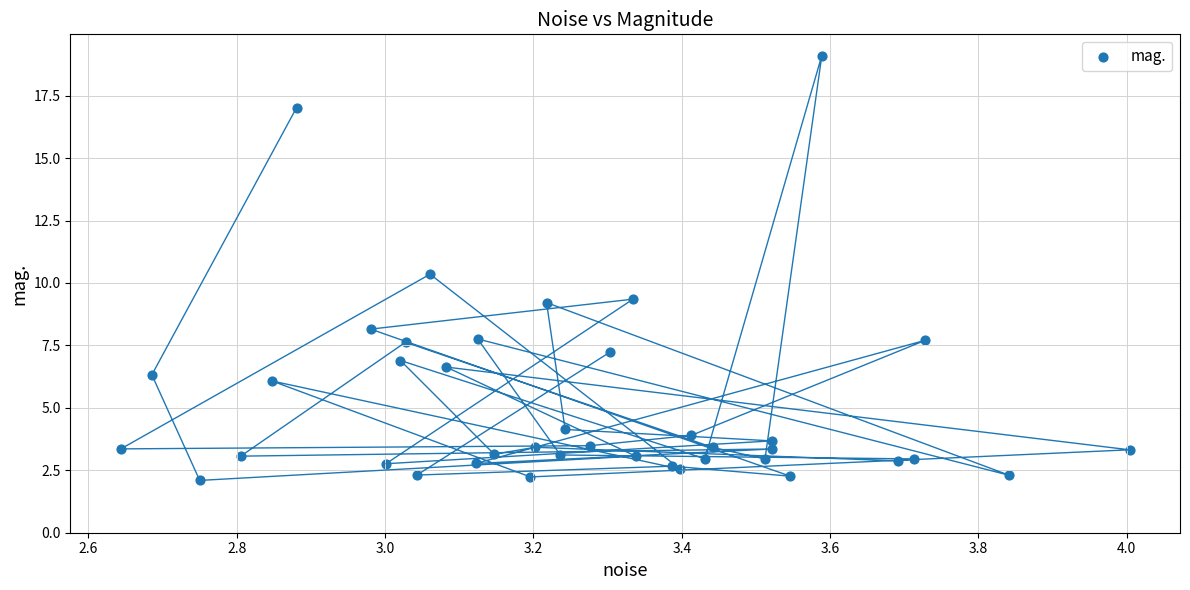

What Y value in the scatter plot is closest to 10?

10.4